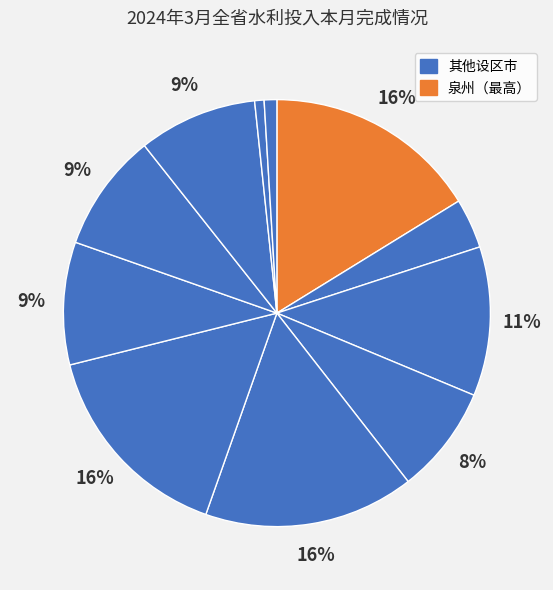

Does any single category account for the majority?

No